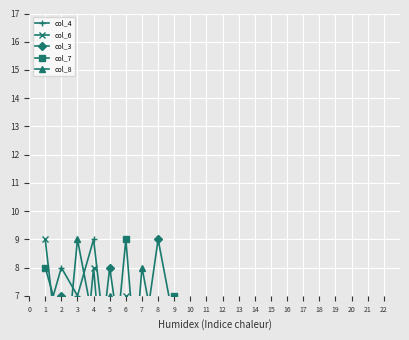

How many values in the col_8 series exceed 5?

4